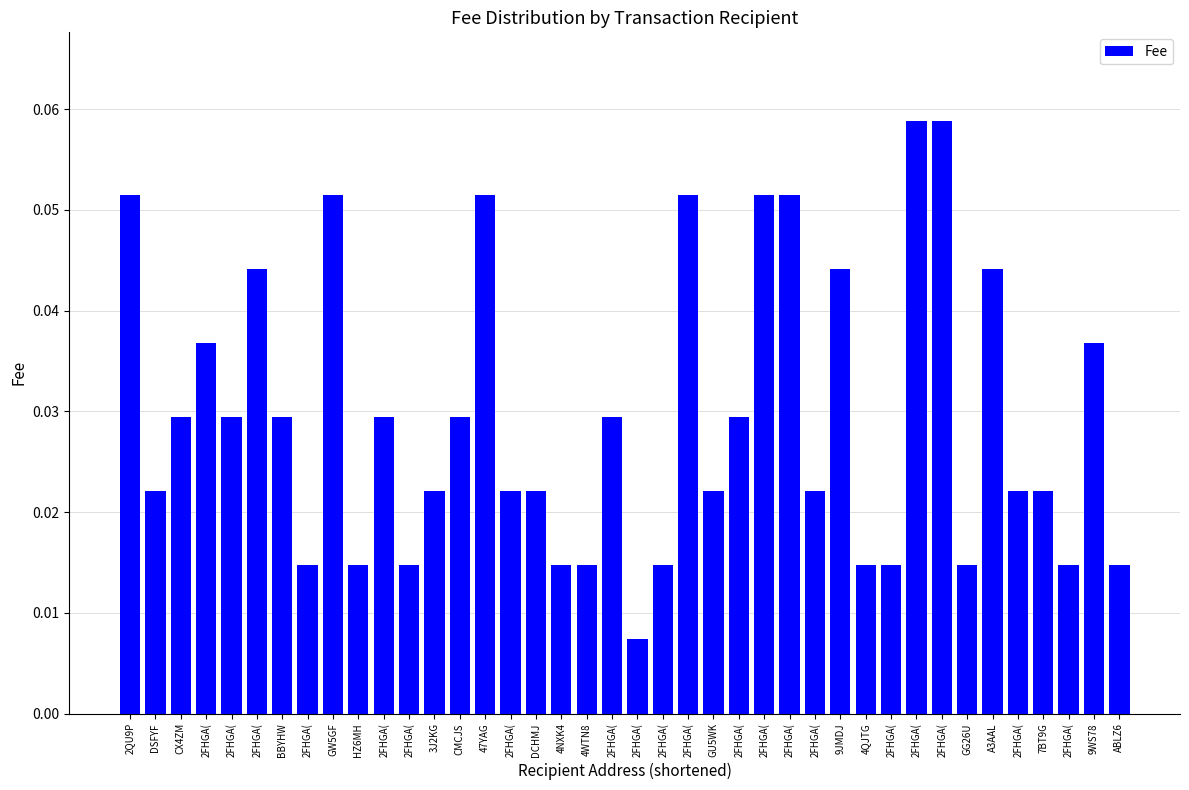

Rank the categories by value from highest to lowest.

2FHGA(, 2FHGA(, 2QU9P, GW5GF, 47YAG, 2FHGA(, 2FHGA(, 2FHGA(, 2FHGA(, 9JMDJ, A3AAL, 2FHGA(, 9WS78, CX4ZM, 2FHGA(, BBYHW, 2FHGA(, CMCJS, 2FHGA(, 2FHGA(, DSFYF, 3J2KG, 2FHGA(, DCHMJ, GU5WK, 2FHGA(, 2FHGA(, 7BT9G, 2FHGA(, HZ6MH, 2FHGA(, 4NXK4, 4WTN8, 2FHGA(, 4QJTG, 2FHGA(, GG26U, 2FHGA(, ABLZ6, 2FHGA(